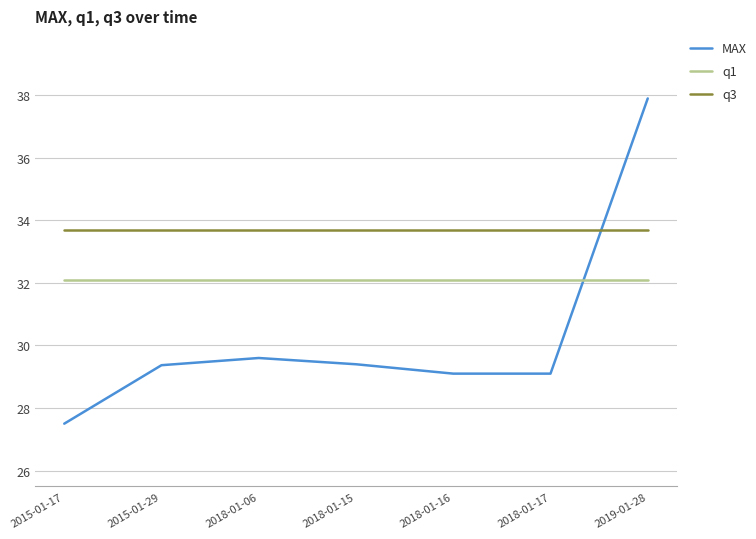

True or false: MAX has more than 1 points higher than both neighbors.

False